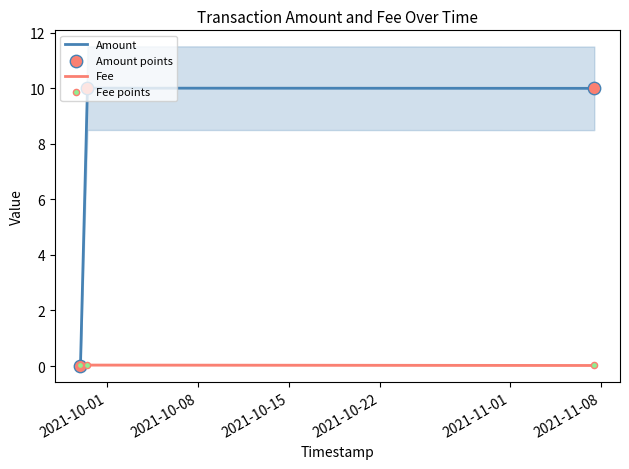

What are all the series names shown in the legend?

Amount, Fee, Amount points, Fee points